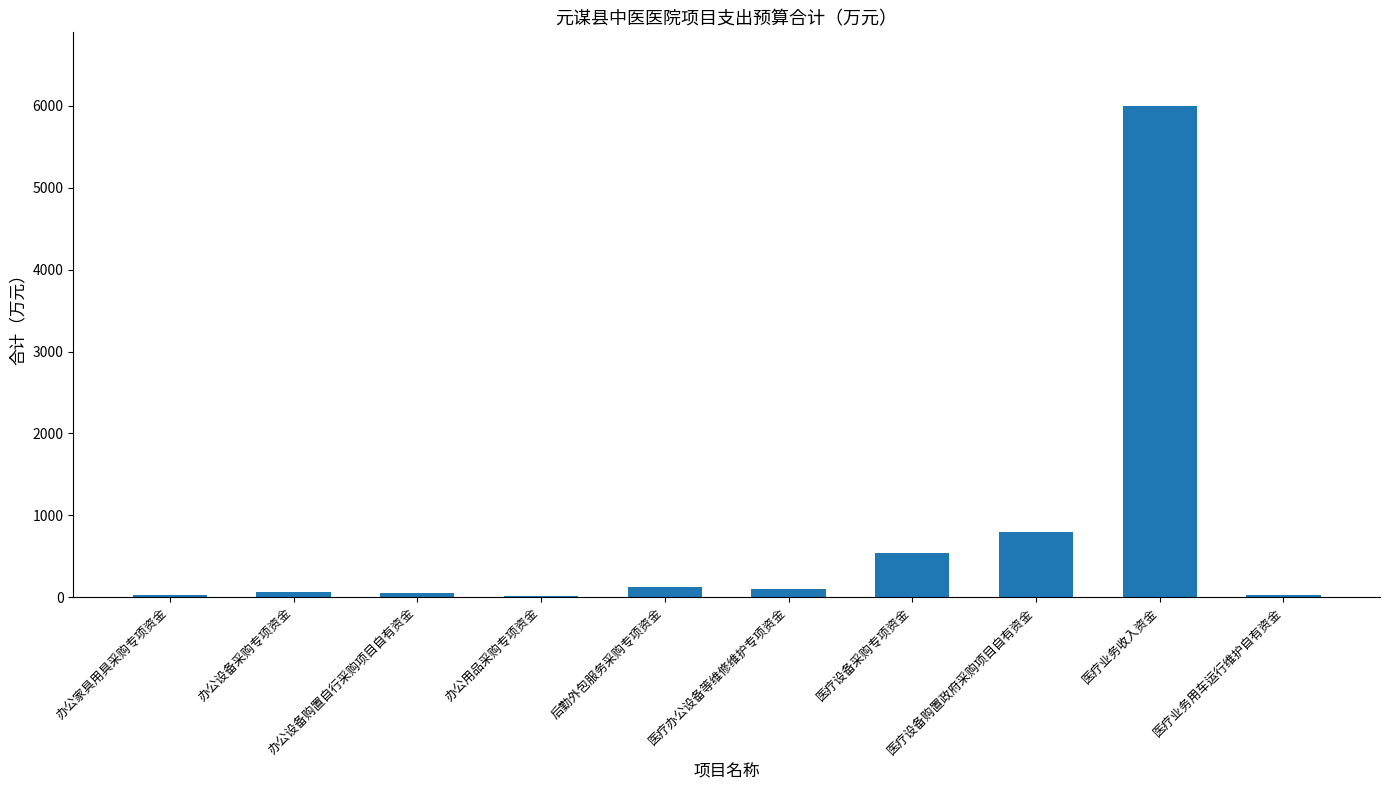

At which category does the chart reach its peak across all series?

医疗业务收入资金